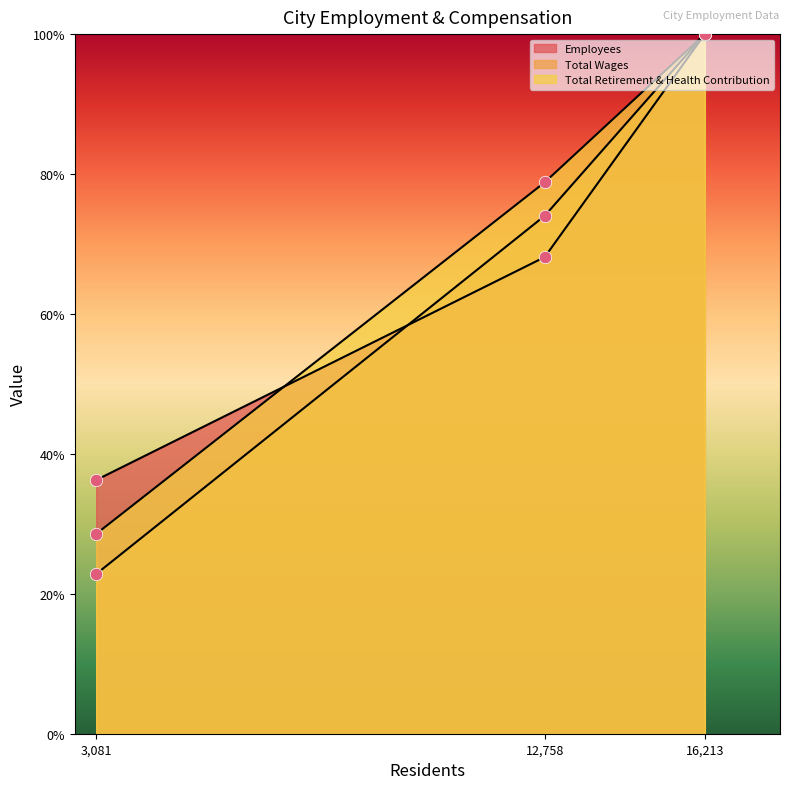

How many lines are shown in the chart?

3